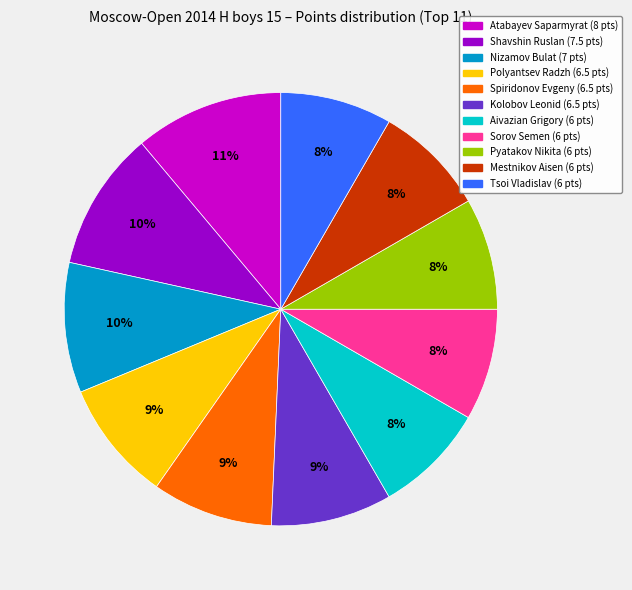

What is the largest slice in the pie chart?

Atabayev Saparmyrat